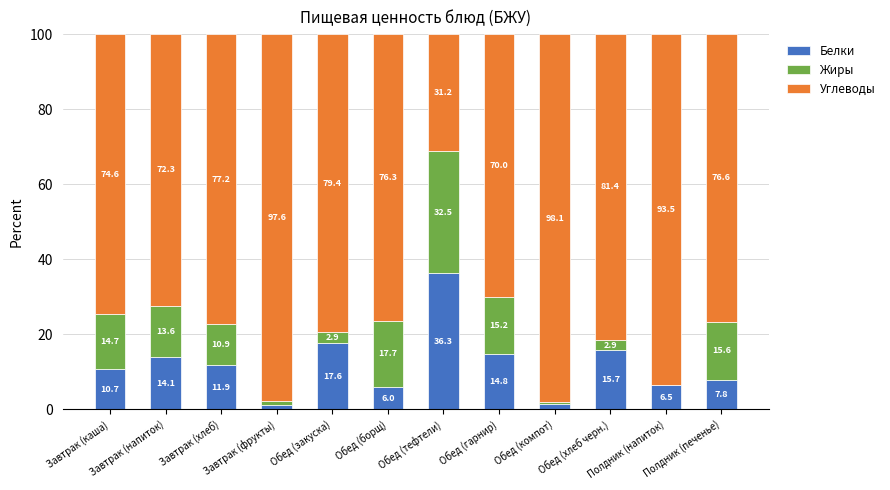

What is the total value across all series at Завтрак (хлеб)?

100.0